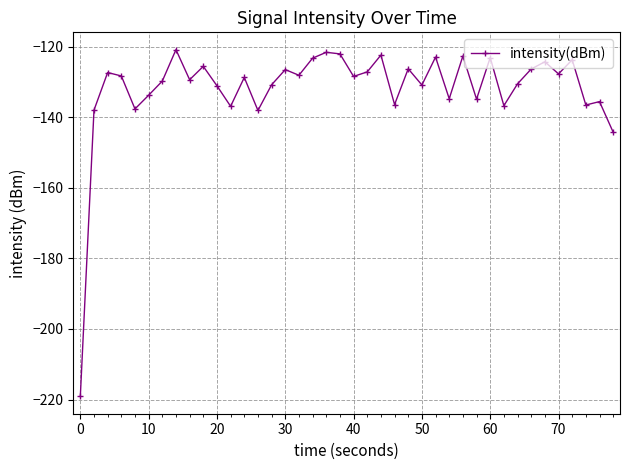

What is the value of the 12th point from the left?

-136.8